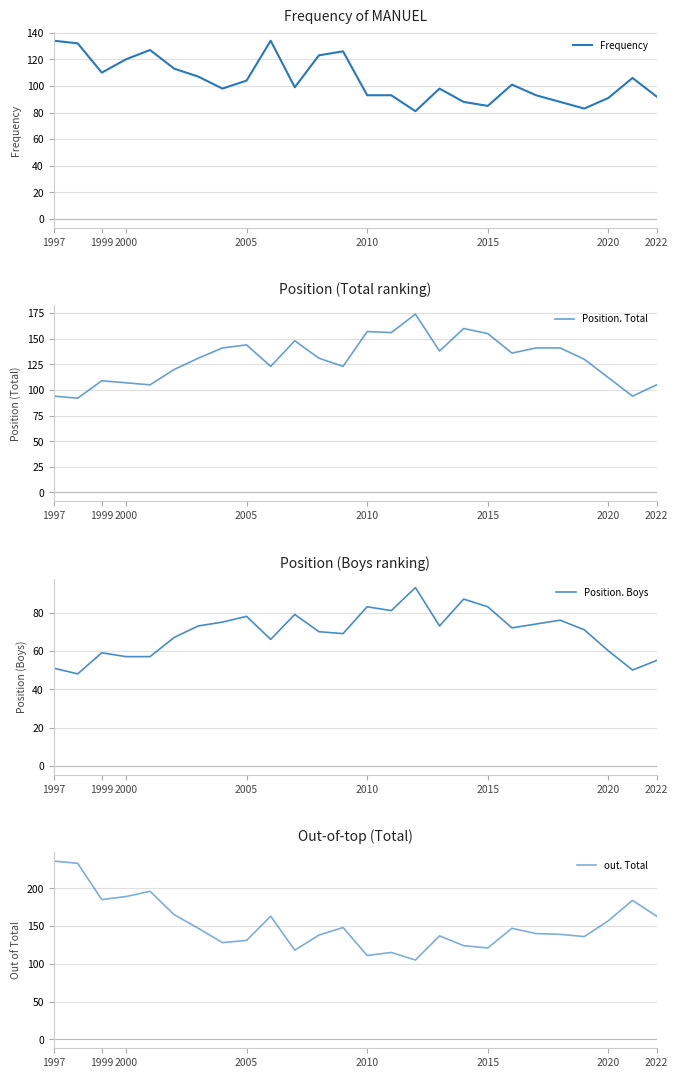

What is the lowest value of the Position. Boys series?

48